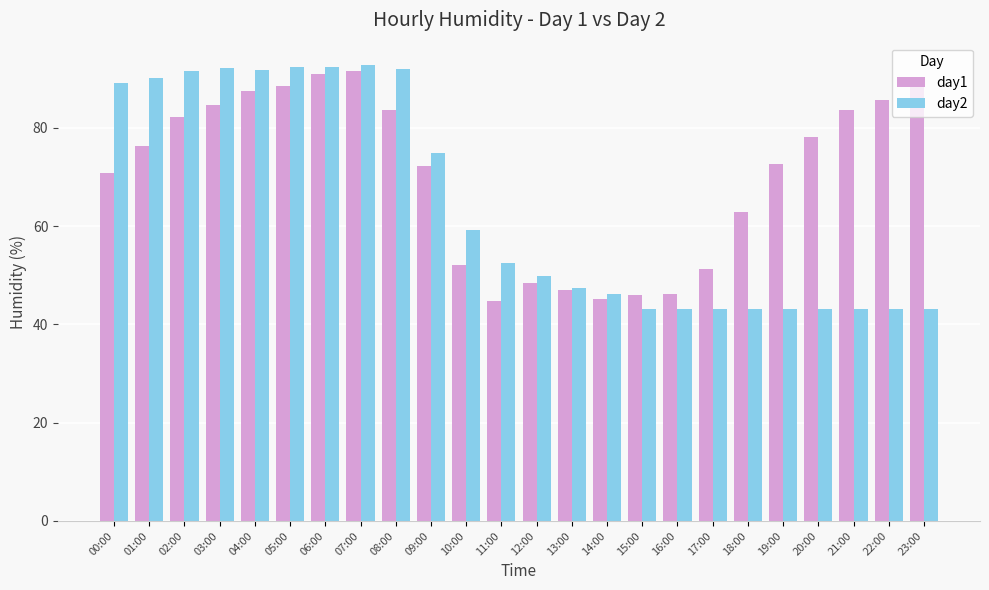

What position from the left is 01:00?

2